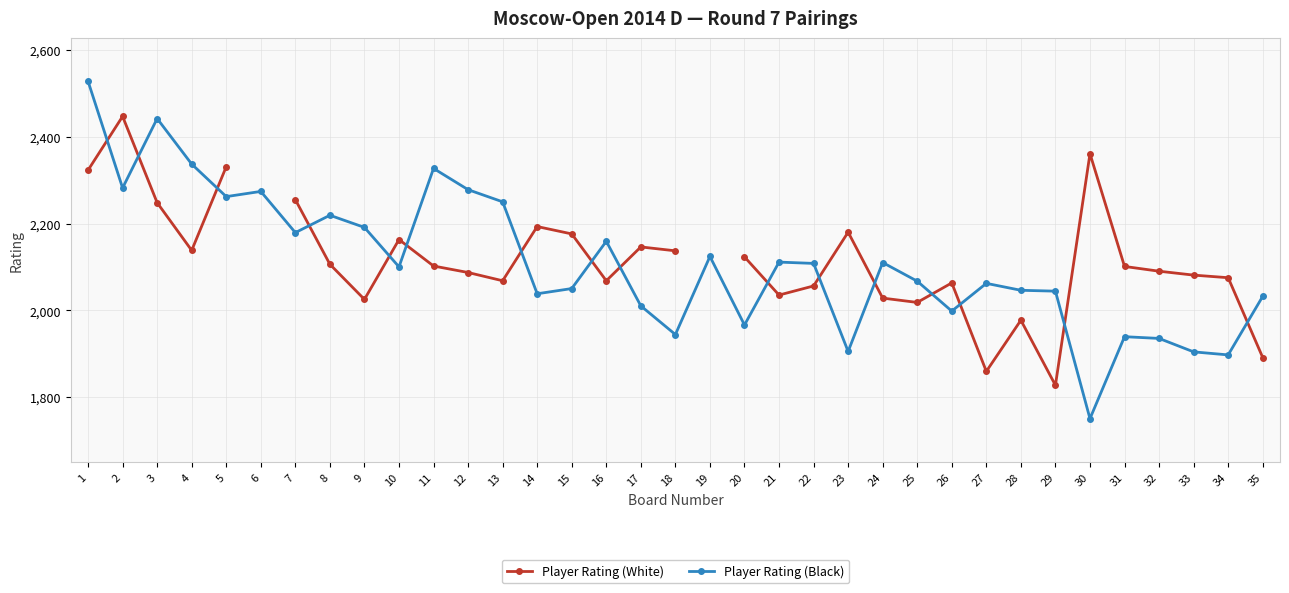

The Player Rating (White) series shows 3641.7 at 2. True or false?

False